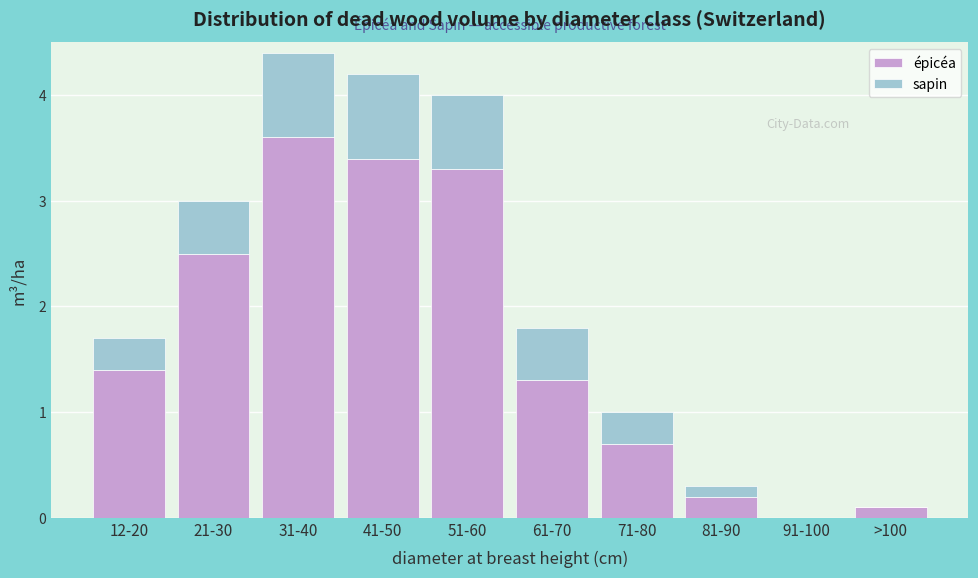

Reading left to right, transcribe the values for épicéa.

12-20=1.4	21-30=2.5	31-40=3.6	41-50=3.4	51-60=3.3	61-70=1.3	71-80=0.7	81-90=0.2	91-100=0.0	>100=0.1